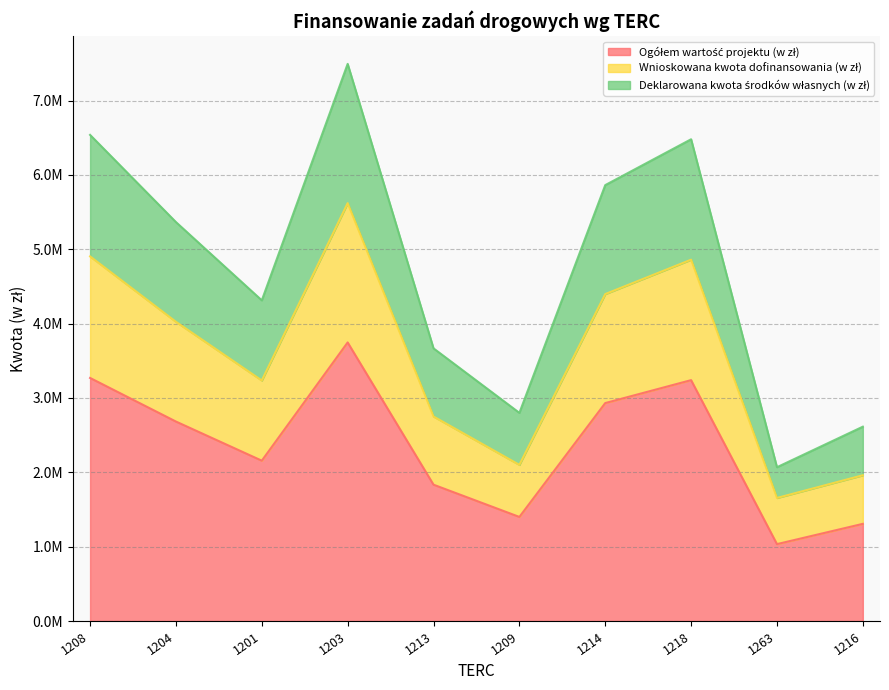

Where does the Deklarowana kwota środków własnych (w zł) series first go above 5365082?

1208